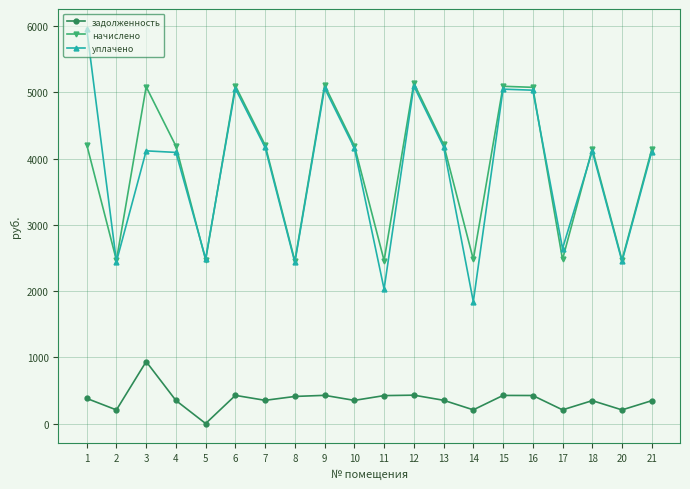

What is the difference between the уплачено values at 5 and 1?

3471.3